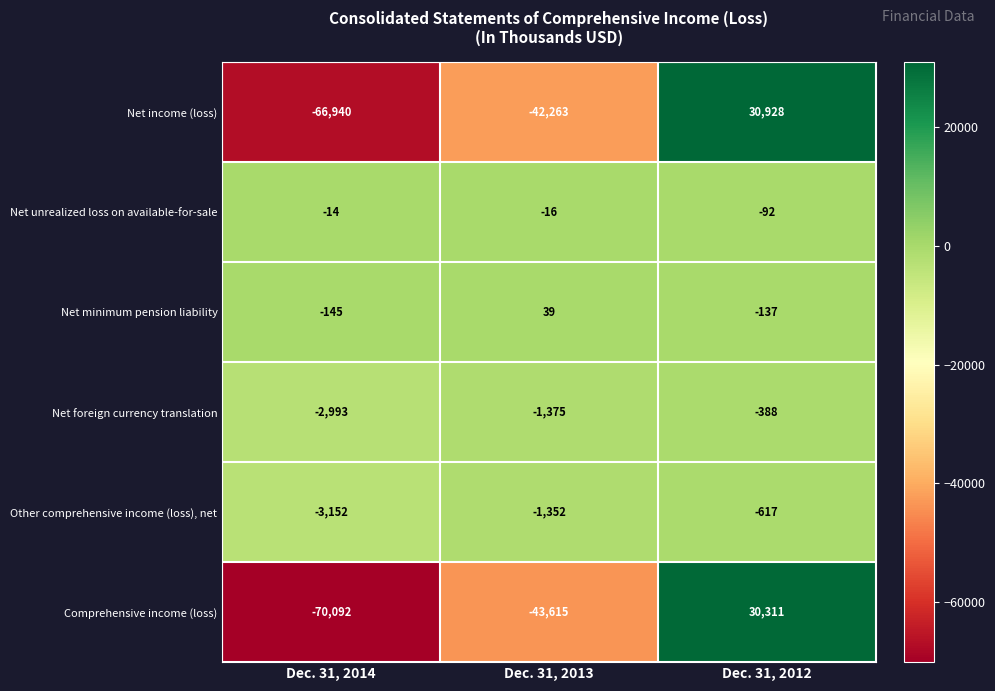

Which series changed the most between Dec. 31, 2014 and Dec. 31, 2013?

Comprehensive income (loss)